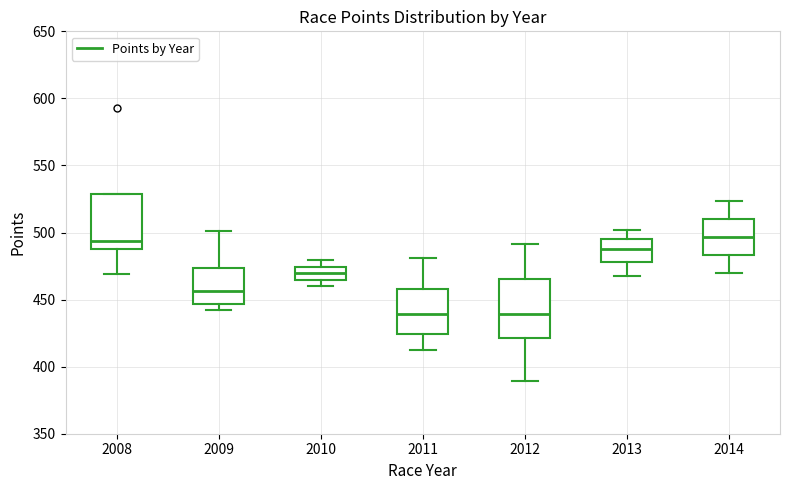

Reading left to right, transcribe this box plot: for each box, give where its median line is, the range the box spans, and where its two whiskers end, as read against the y-axis. The values are not printed on the chart, so give them approximately, as read against the axis.

2008: median 495, box 490 to 530, whiskers 470 to 530
2009: median 455, box 445 to 475, whiskers 445 (just below the box's lower edge) to 500
2010: median 470, box 465 to 475, whiskers 460 to 480
2011: median 440, box 425 to 460, whiskers 410 to 480
2012: median 440, box 420 to 465, whiskers 390 to 490
2013: median 490, box 480 to 495, whiskers 470 to 500
2014: median 495, box 485 to 510, whiskers 470 to 525